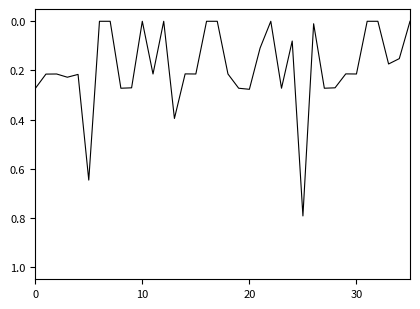

What is the difference between the maximum and minimum values?

0.8